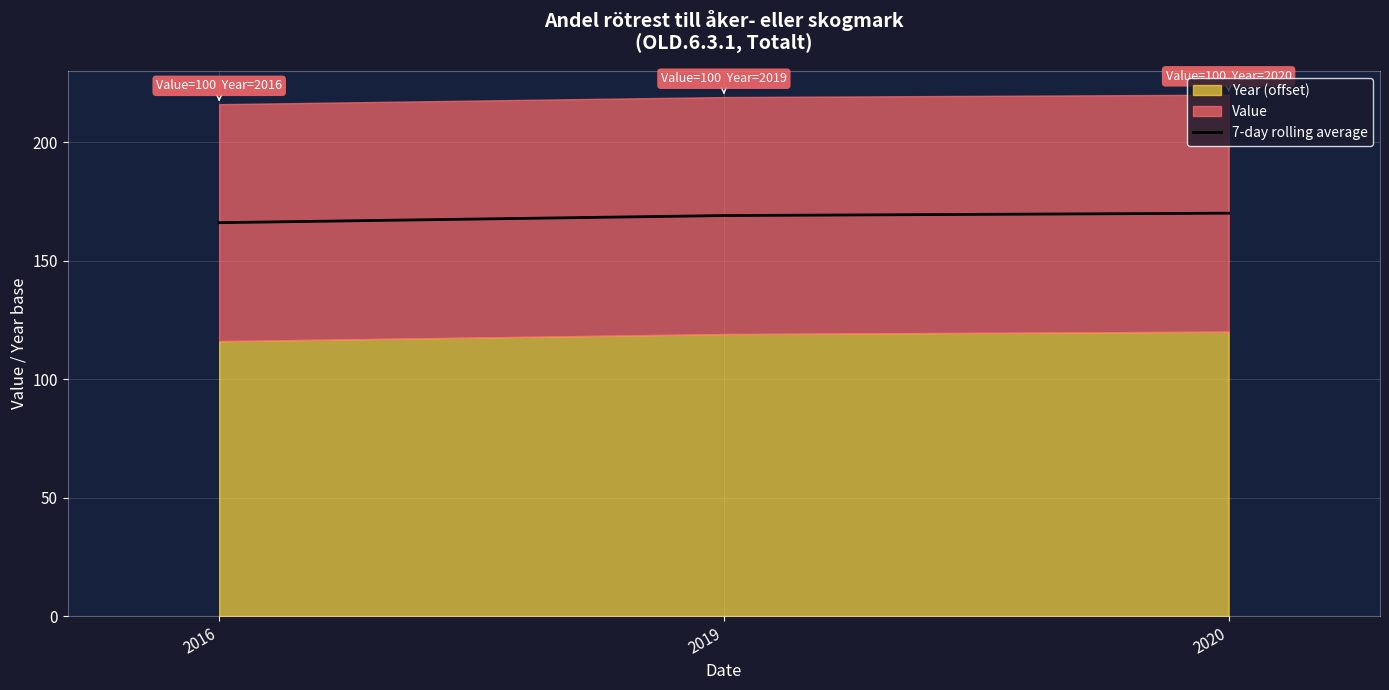

At which label does the data first exceed 169?

2020